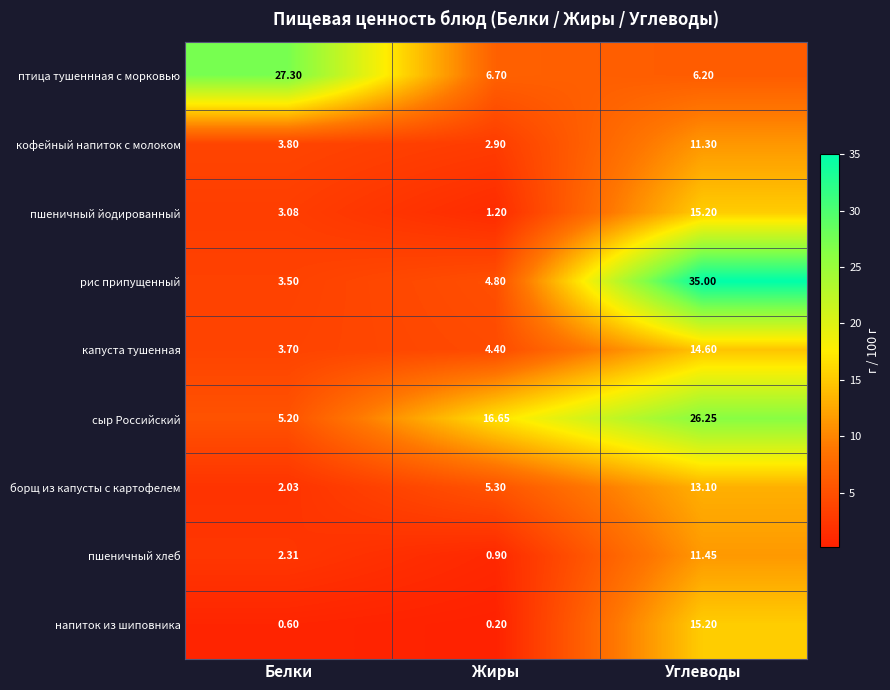

Which category has the lowest value across all series?

Жиры